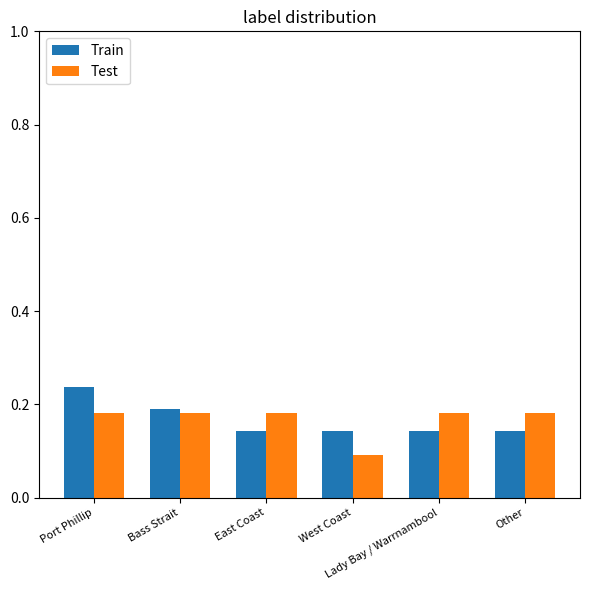

What is the total value across all series at Port Phillip?

0.4